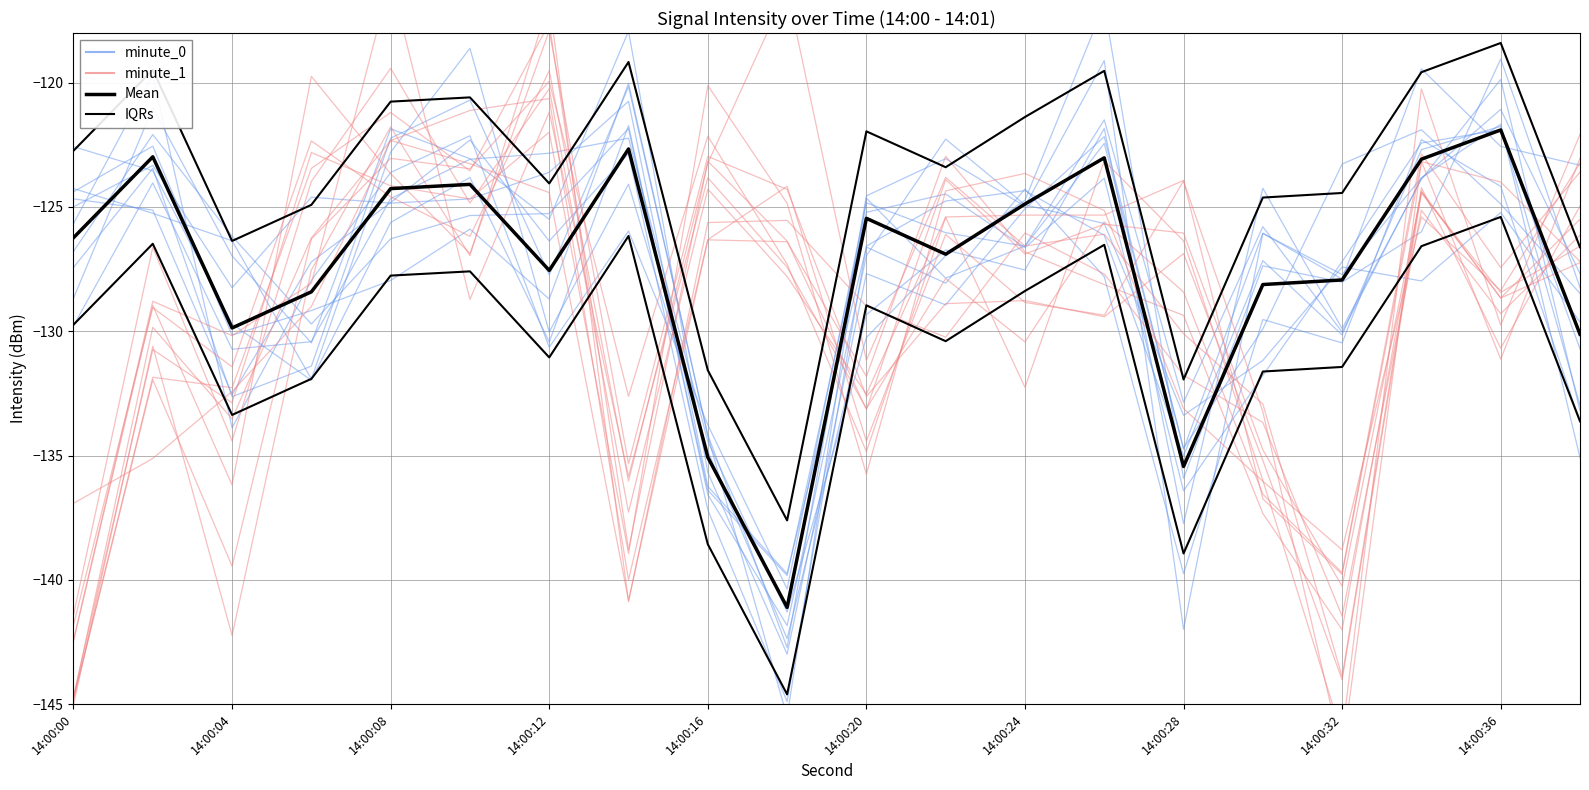

The IQRs series shows -28.9 at 14:00:00. True or false?

False